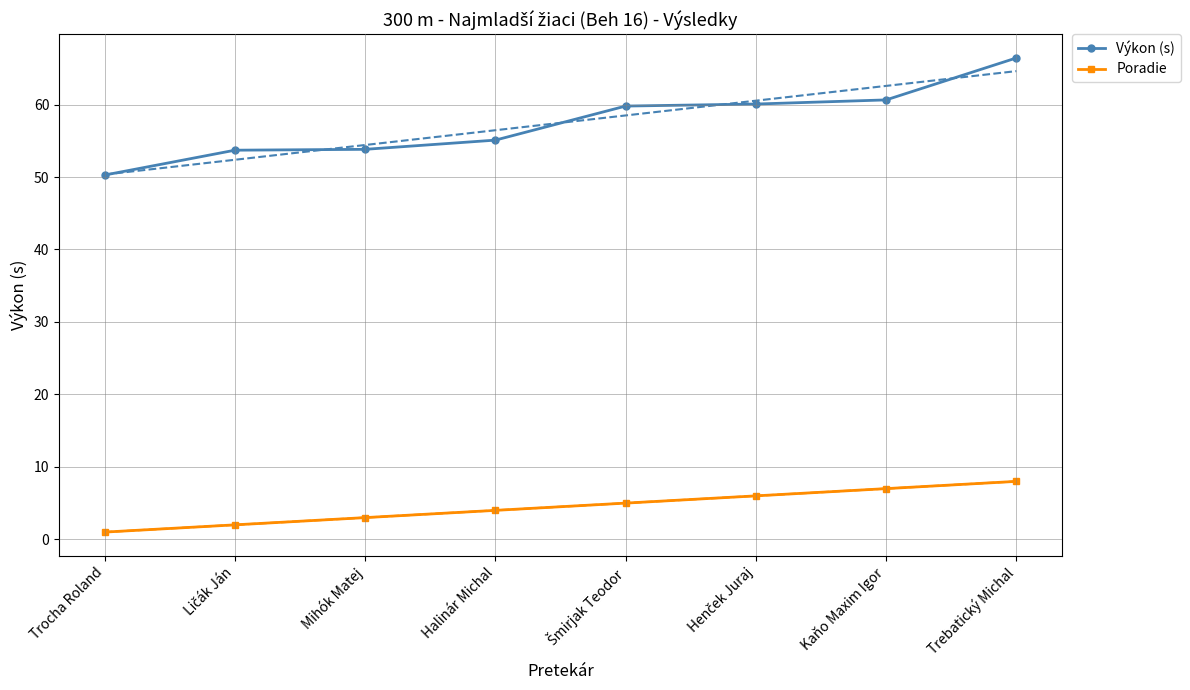

What is the difference between the Poradie values at Henček Juraj and Trocha Roland?

5.0